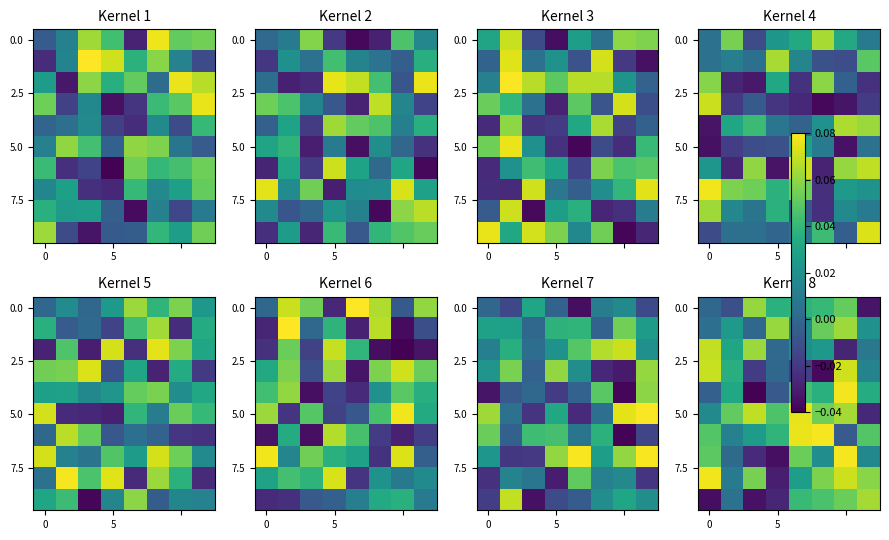

At which category is the sum across all series the highest?

6